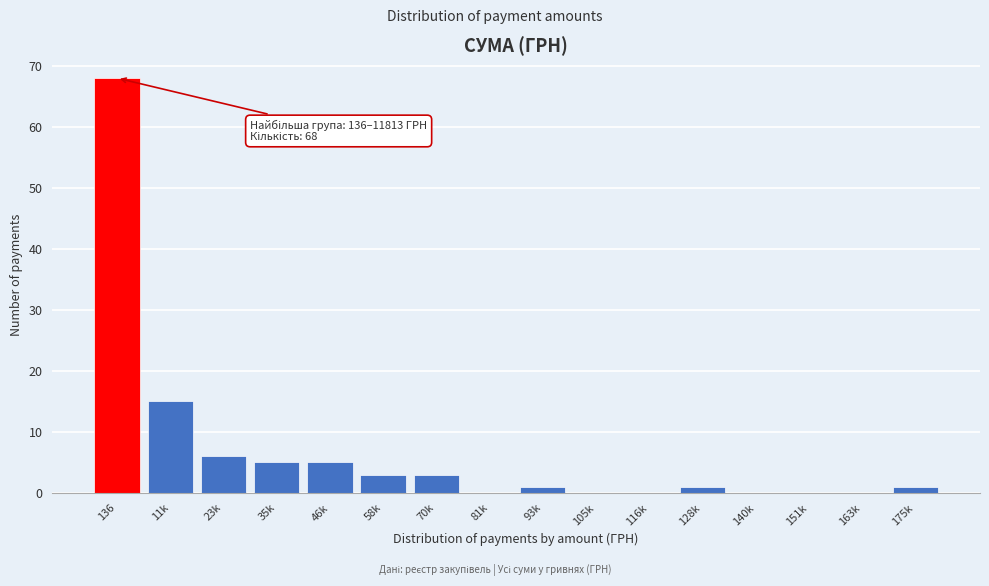

Reading left to right, transcribe all the data shown in this chart.

136=68	11k=15	23k=6	35k=5	46k=5	58k=3	70k=3	81k=0	93k=1	105k=0	116k=0	128k=1	140k=0	151k=0	163k=0	175k=1